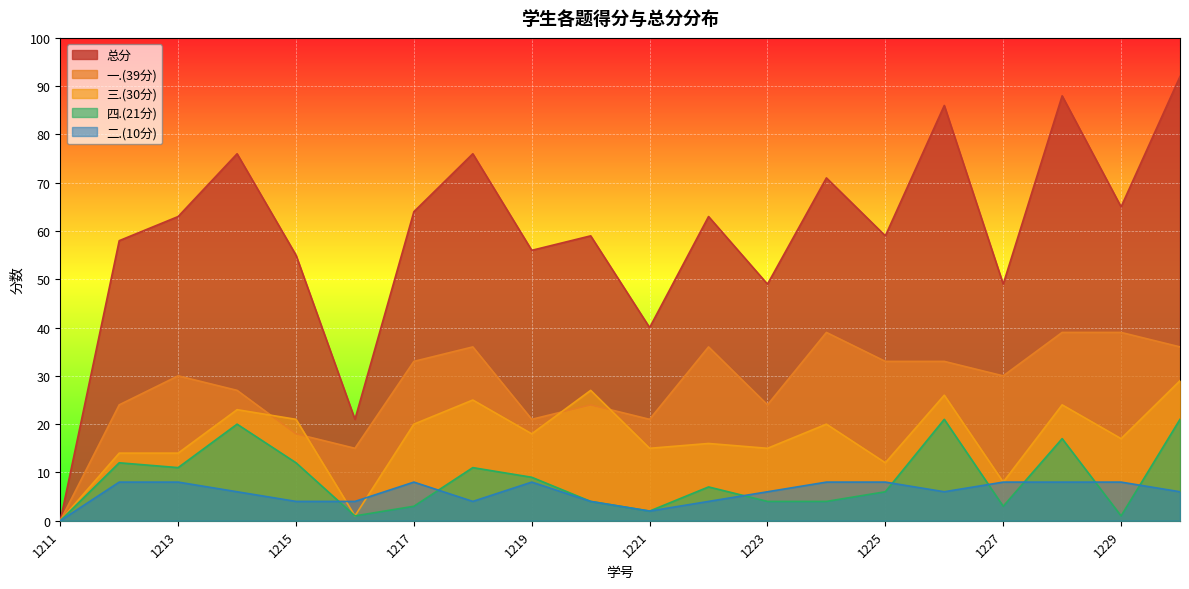

At which label does 四.(21分) reach its minimum?

1211